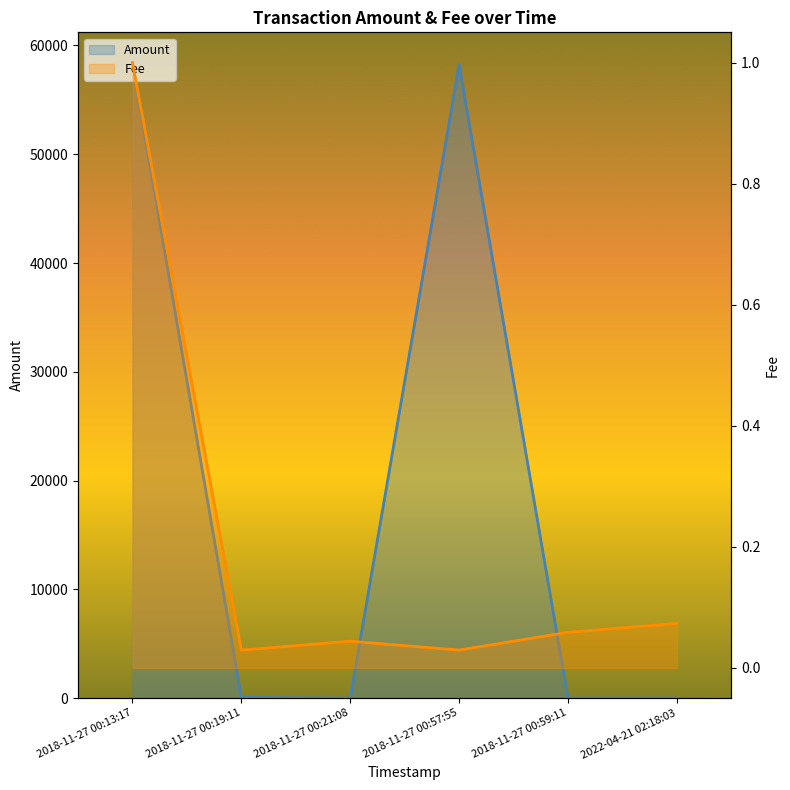

The value of Amount at 2022-04-21 02:18:03 is 0.0. True or false?

False